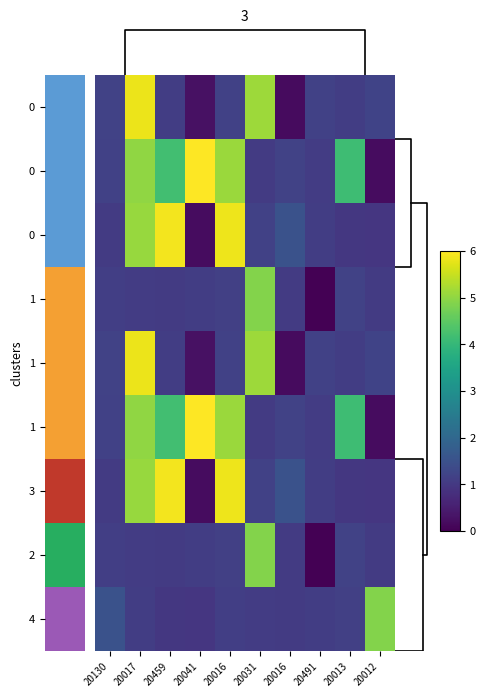

At which category is the sum across all series the highest?

20017